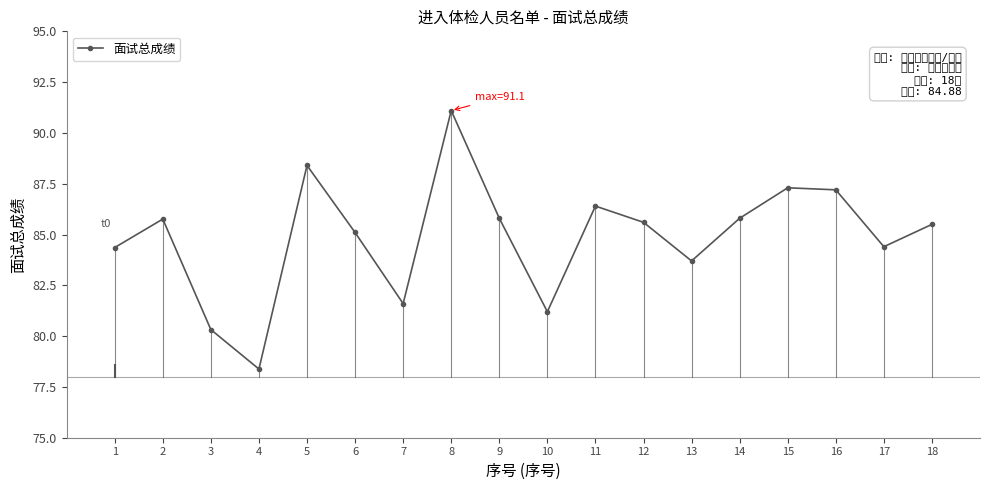

Which category has the highest value across all series?

8